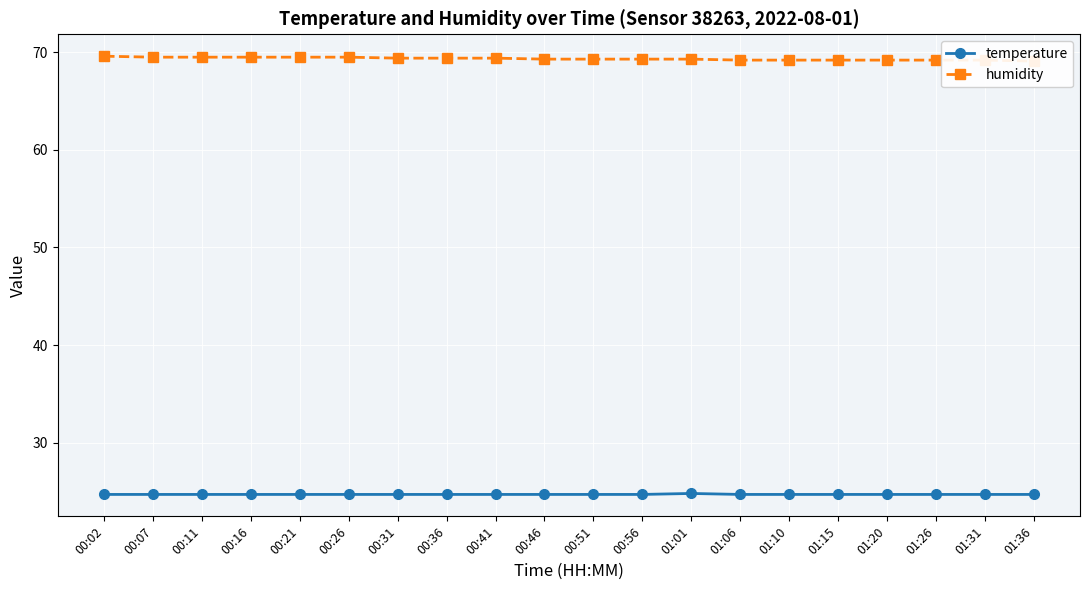

In temperature, how many points are higher than both neighbors (excluding endpoints)?

1